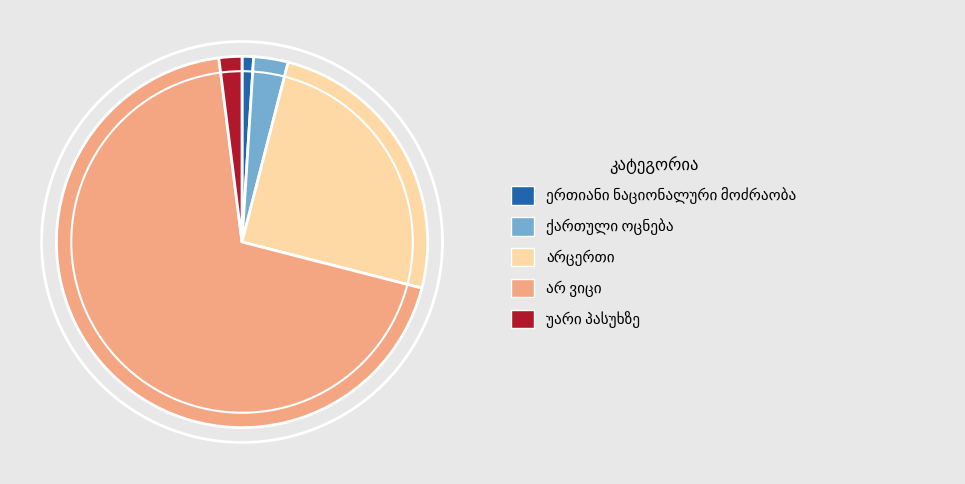

Rank the categories by value from highest to lowest.

არ ვიცი, არცერთი, ქართული ოცნება, უარი პასუხზე, ერთიანი ნაციონალური მოძრაობა